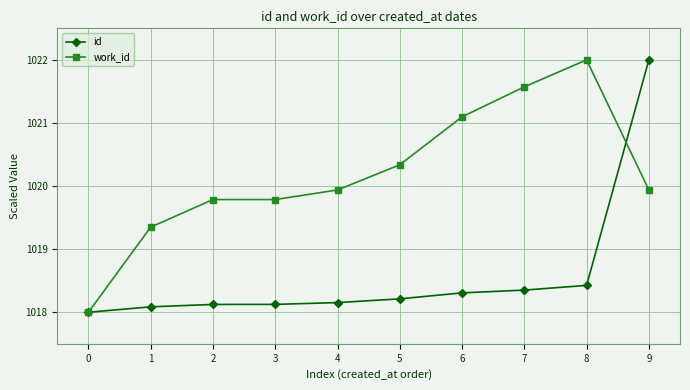

At which category is the sum across all series the highest?

9